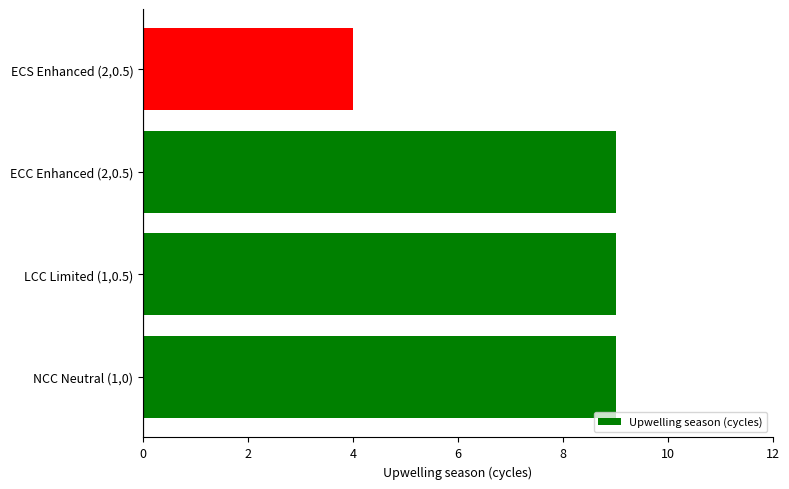

Which has a higher value, ECS Enhanced (2,0.5) or ECC Enhanced (2,0.5)?

ECC Enhanced (2,0.5)